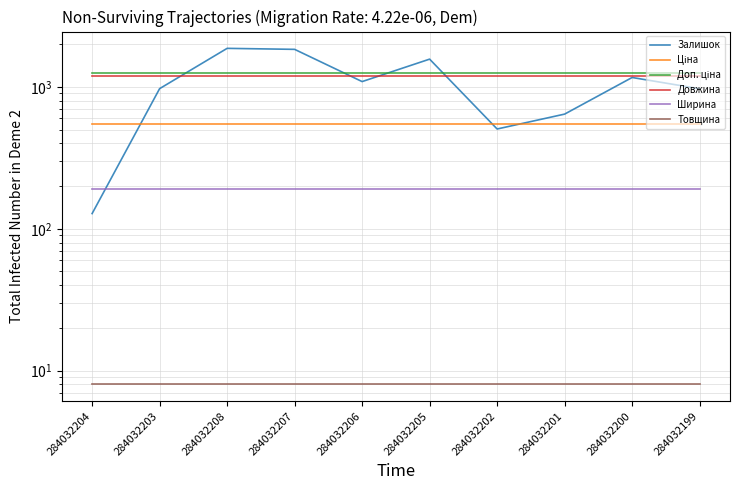

What is the highest value of the Товщина series?

8.0